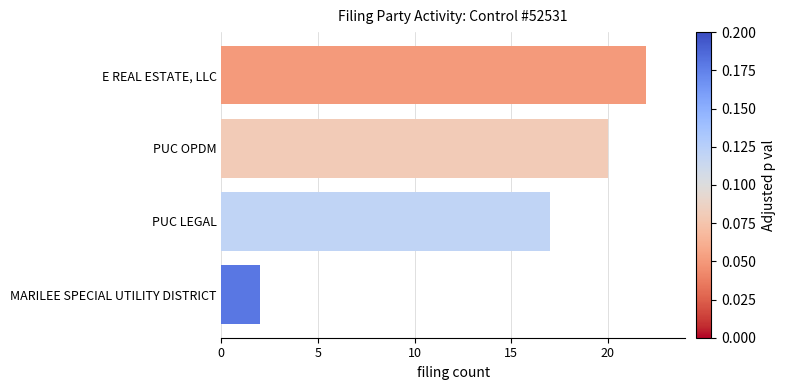

What is the difference between the maximum and second lowest values?

5